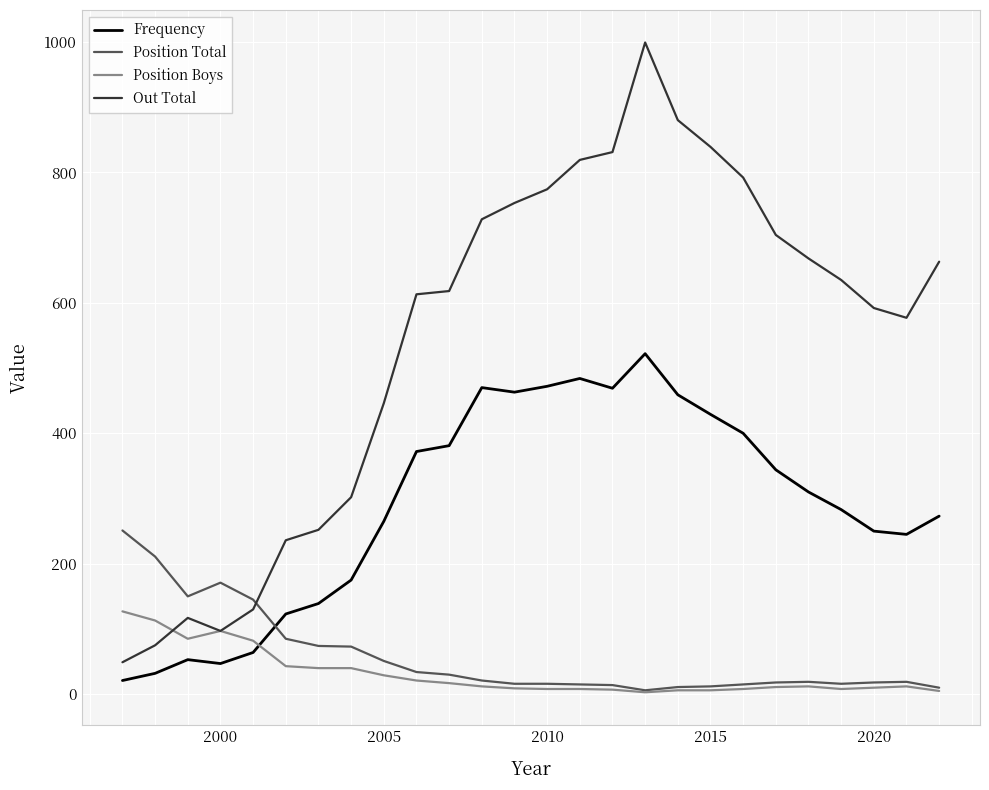

What are all the series names shown in the legend?

Frequency, Position Total, Position Boys, Out Total